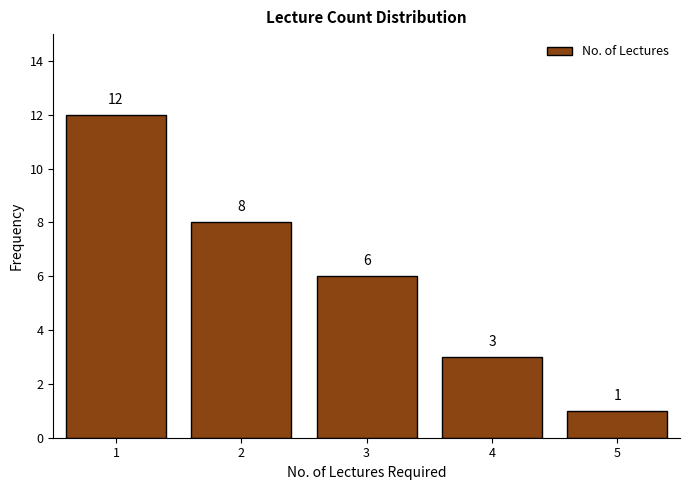

Reading right to left, extract all data points from this chart.

5=1	4=3	3=6	2=8	1=12